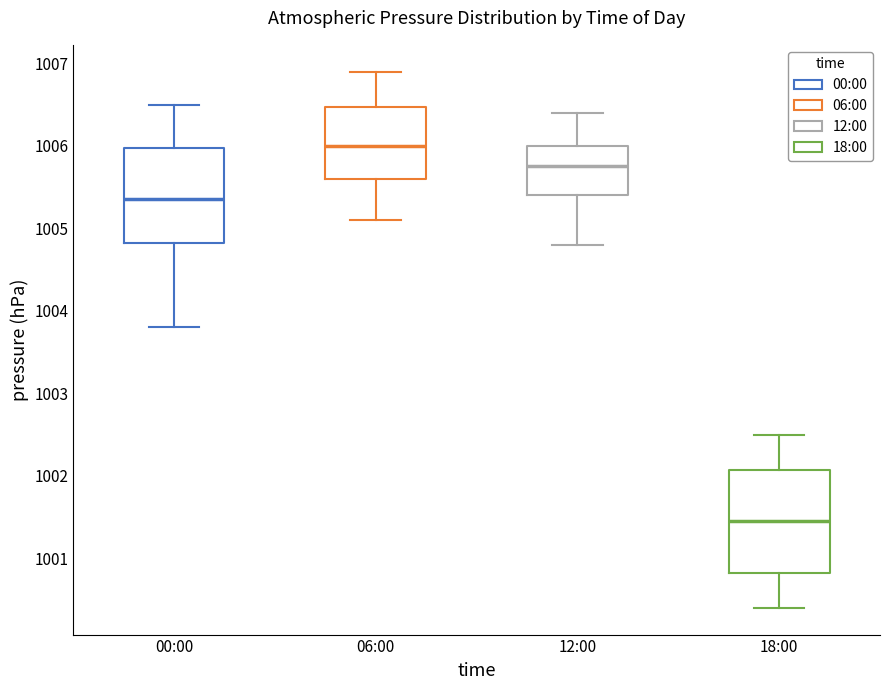

Where is the lower edge of the box for 06:00 on the y-axis? The values are not printed on the chart, so give them approximately, as read against the axis.

1005.6